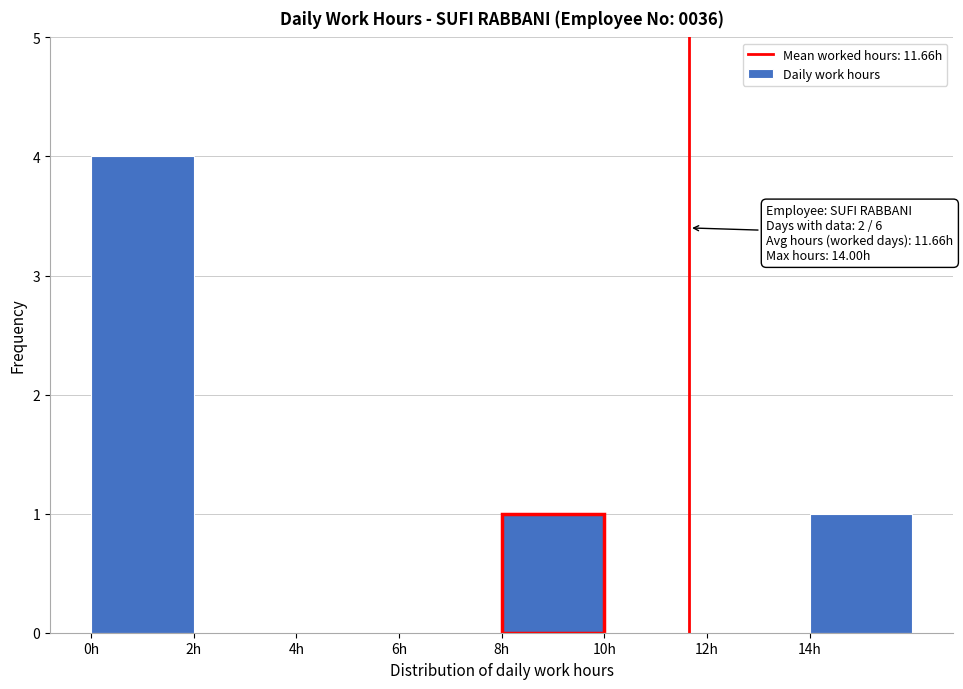

Over which range of the x-axis is the bar tallest?

0 to 2